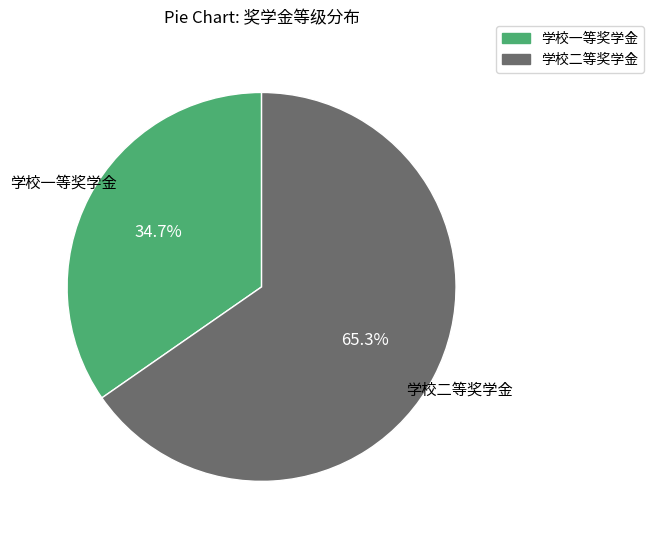

What is the ratio of the value at 学校一等奖学金 to the value at 学校二等奖学金?

0.5